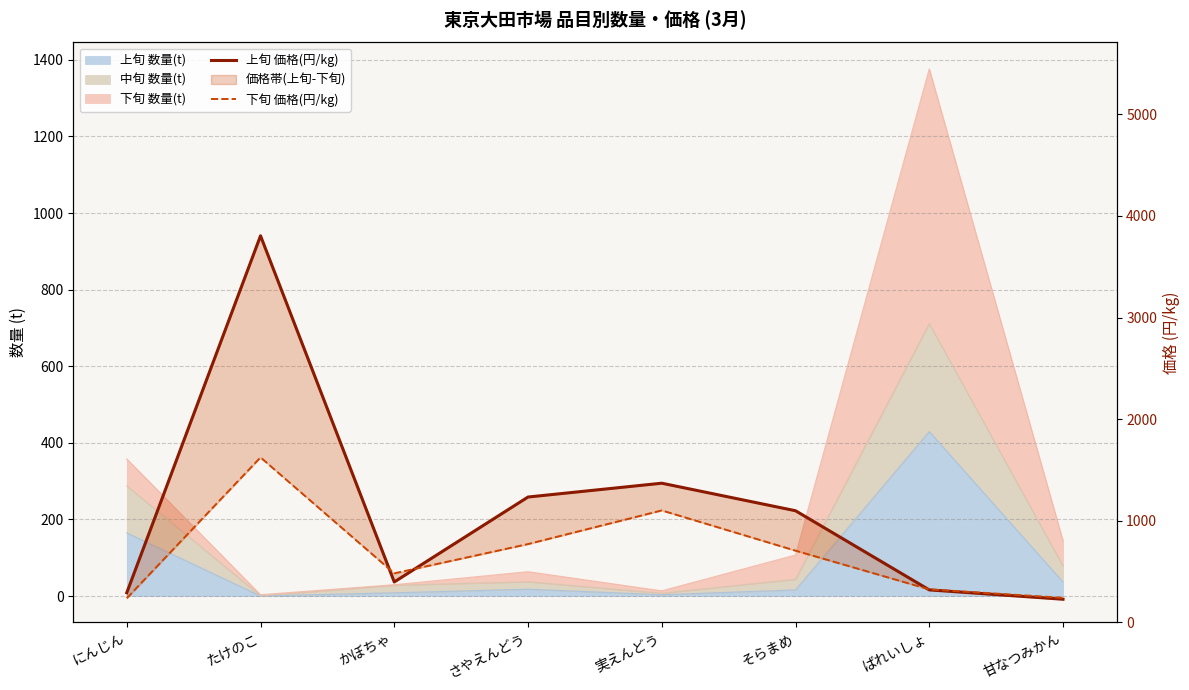

What is the label of the 5th point from the right?

さやえんどう